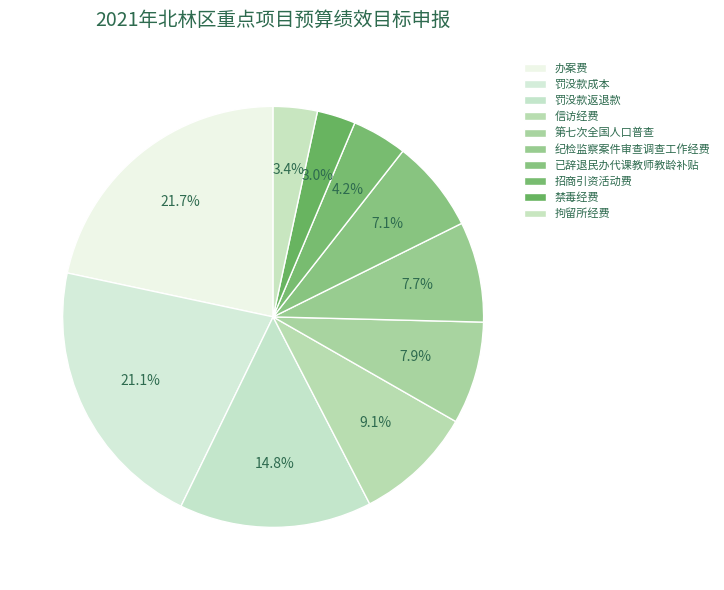

How much of the chart is everything except 已辞退民办代课教师教龄补贴?

92.9%